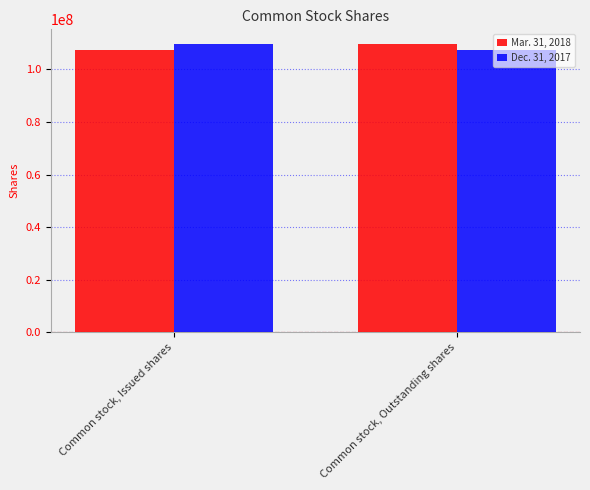

Count the number of categories in the chart.

2